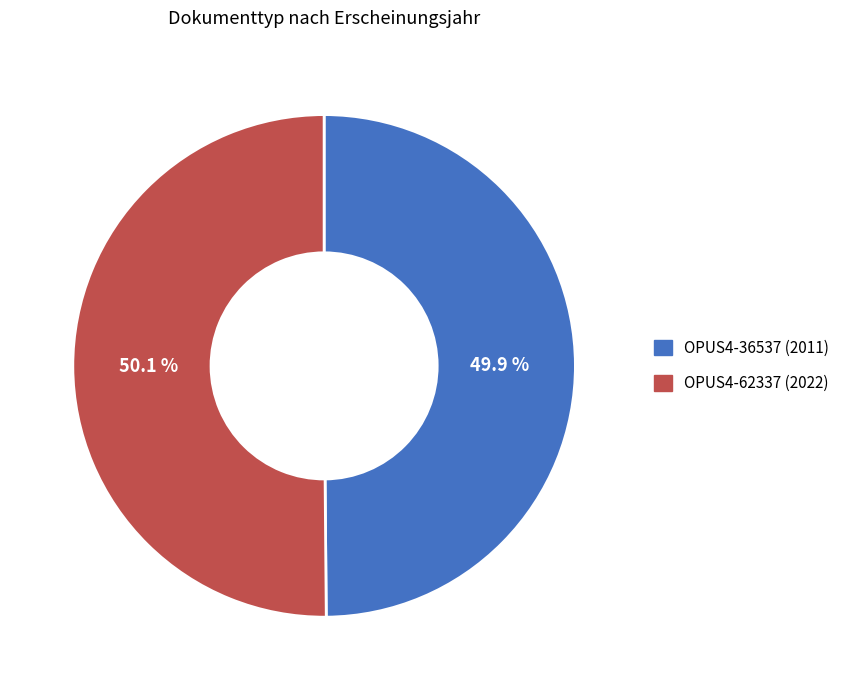

Is there any slice that represents more than half of the pie?

Yes